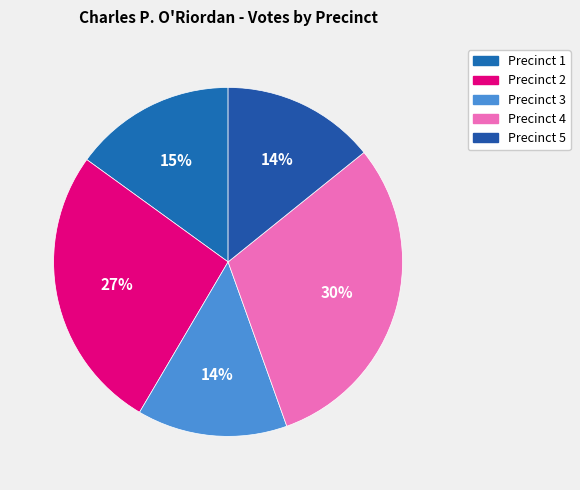

Which category has the biggest portion of the pie?

Precinct 4